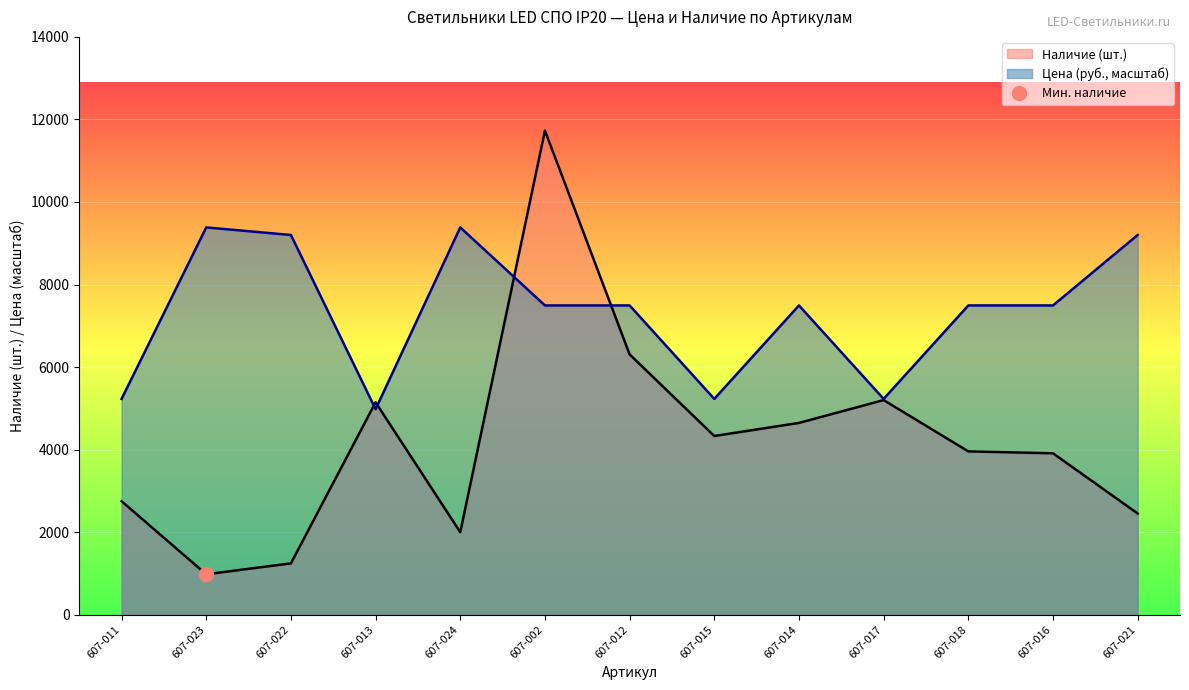

Reading left to right, transcribe all the data shown in this chart.

Цена: 5227.3	9383.2	9199.9	4978.3	9383.2	7492.6	7492.6	5227.3	7492.6	5227.3	7492.6	7492.6	9199.9
Наличие: 2749.0	978.0	1243.0	5145.0	1998.0	11729.0	6306.0	4329.0	4646.0	5199.0	3956.0	3910.0	2451.0